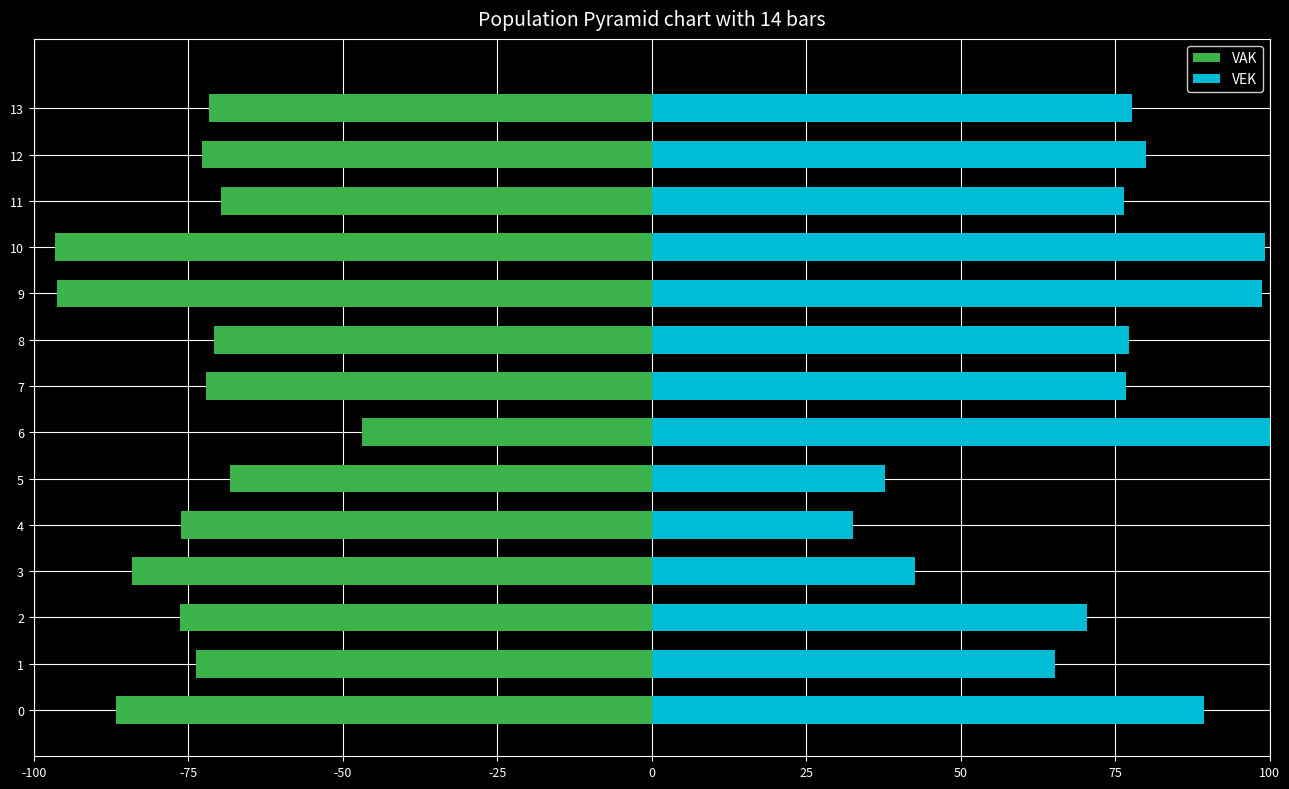

The VEK series shows 19.2 at 12. True or false?

False